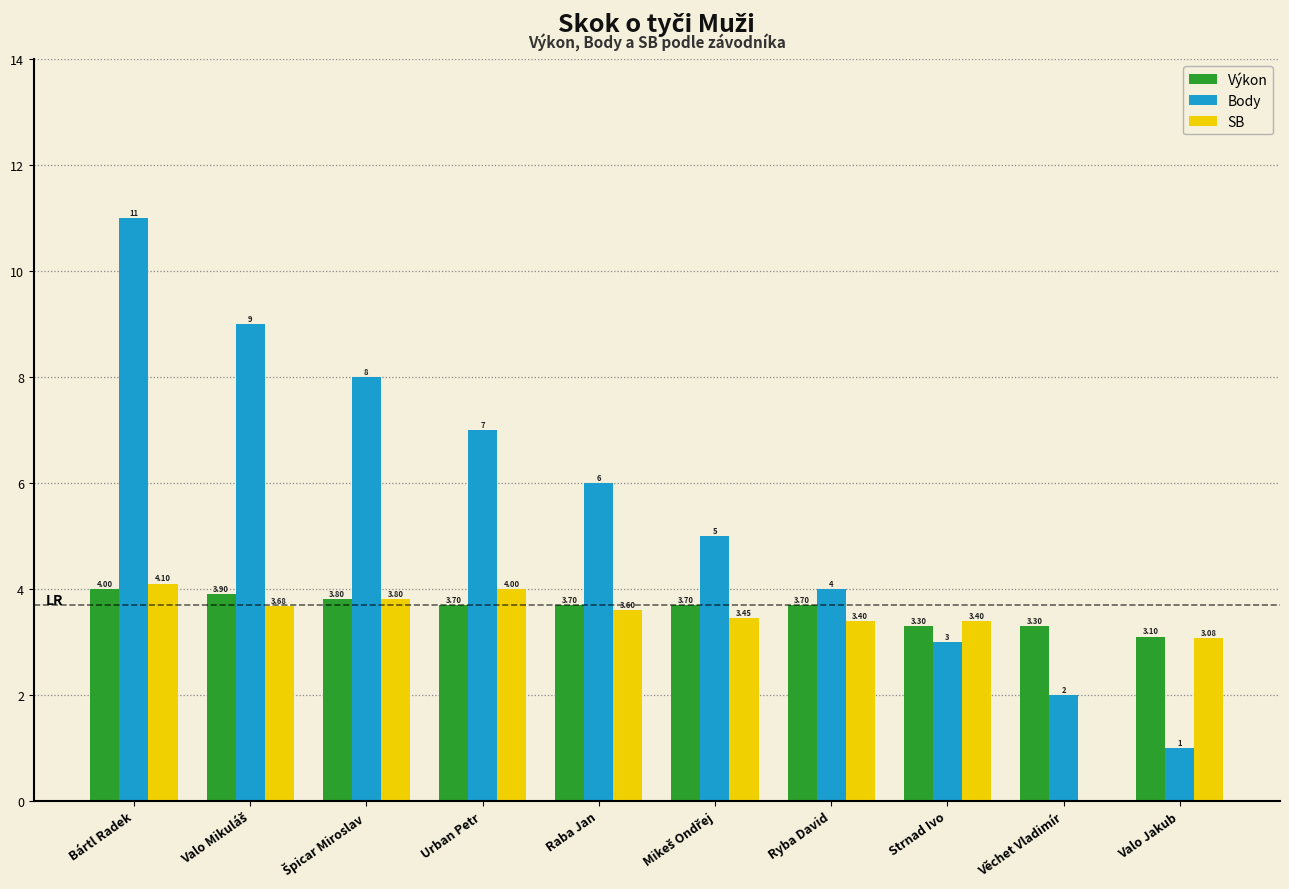

Are the bars grouped side by side (vs. stacked)?

Yes